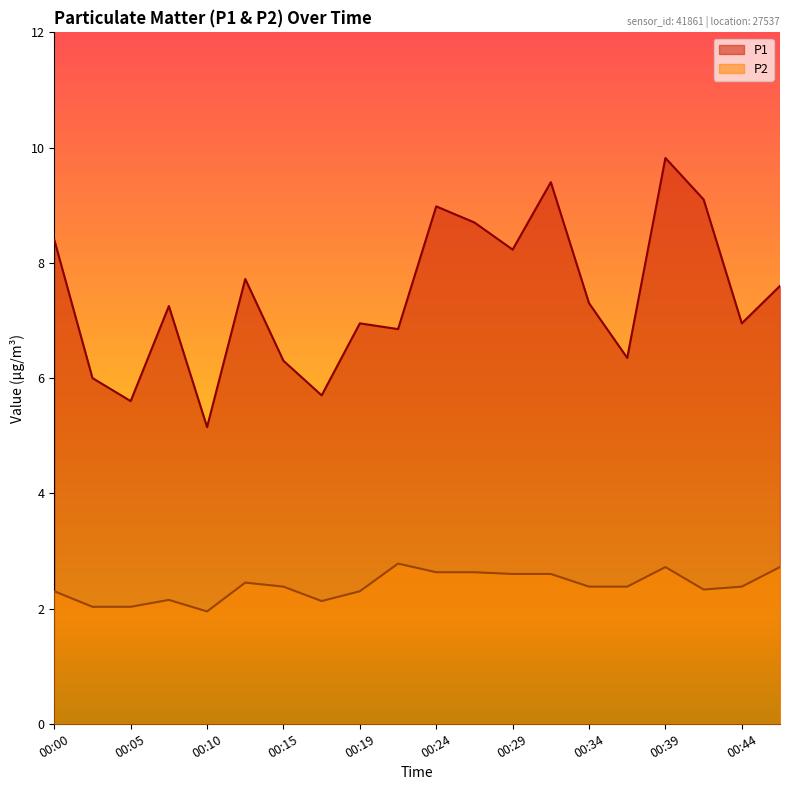

What are all the series names shown in the legend?

P1, P2